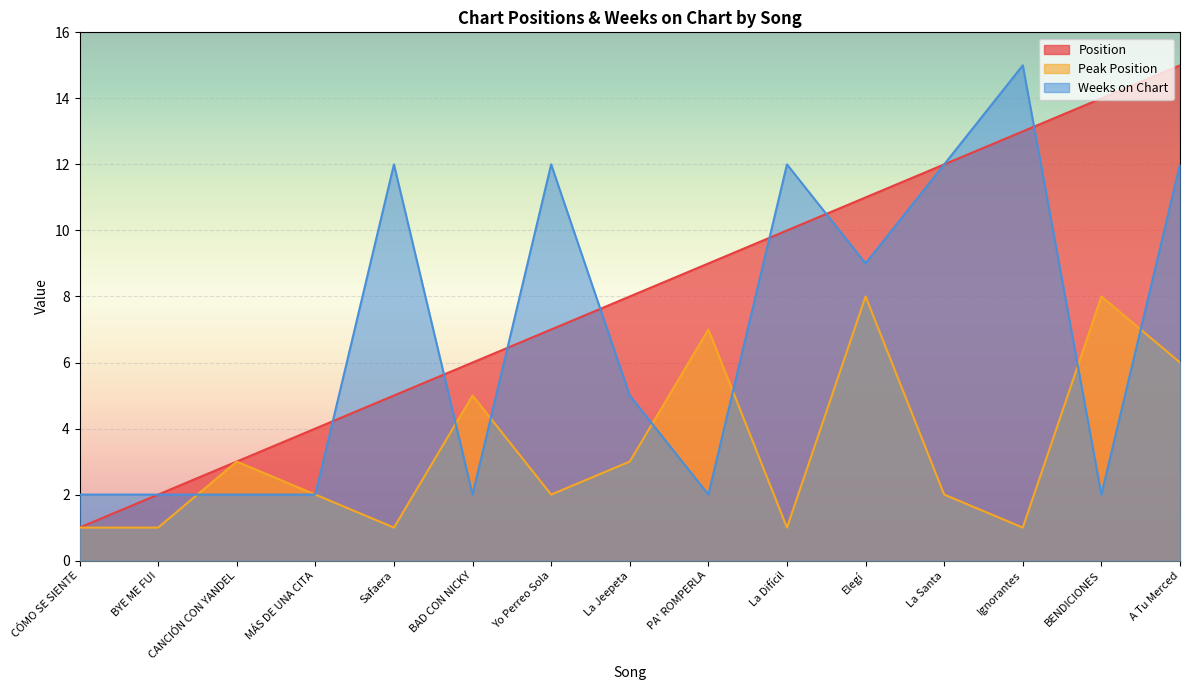

How many Peak Position values are between 1 and 6?

12